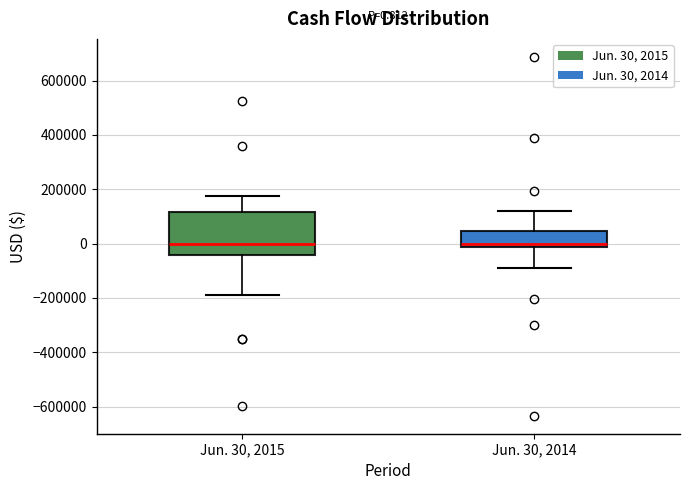

Comparing the boxes themselves (not the whiskers), which one is the tallest?

Jun. 30, 2015